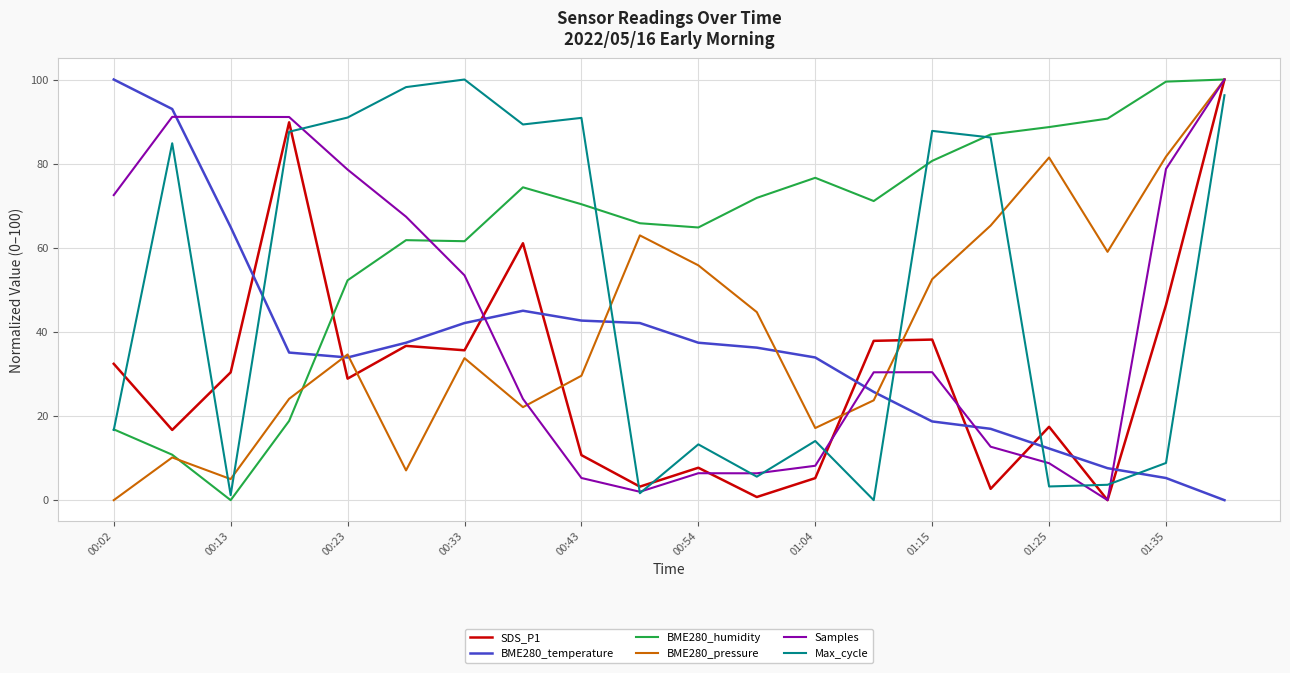

What is the sum of all BME280_pressure values?

810.7